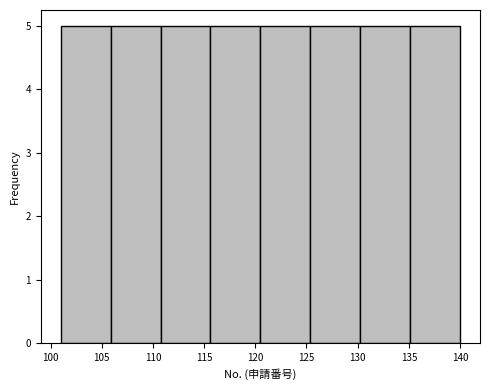

Reading left to right, transcribe this chart: for each bar, give the range it covers on the x-axis and its height. Neither the bar edges nor the heights are printed on the chart, so give them approximately, as read against the axes.

101.0 to 106.0: 5
106.0 to 111.0: 5
111.0 to 115.5: 5
115.5 to 120.5: 5
120.5 to 125.5: 5
125.5 to 130.5: 5
130.5 to 135.0: 5
135.0 to 140.0: 5